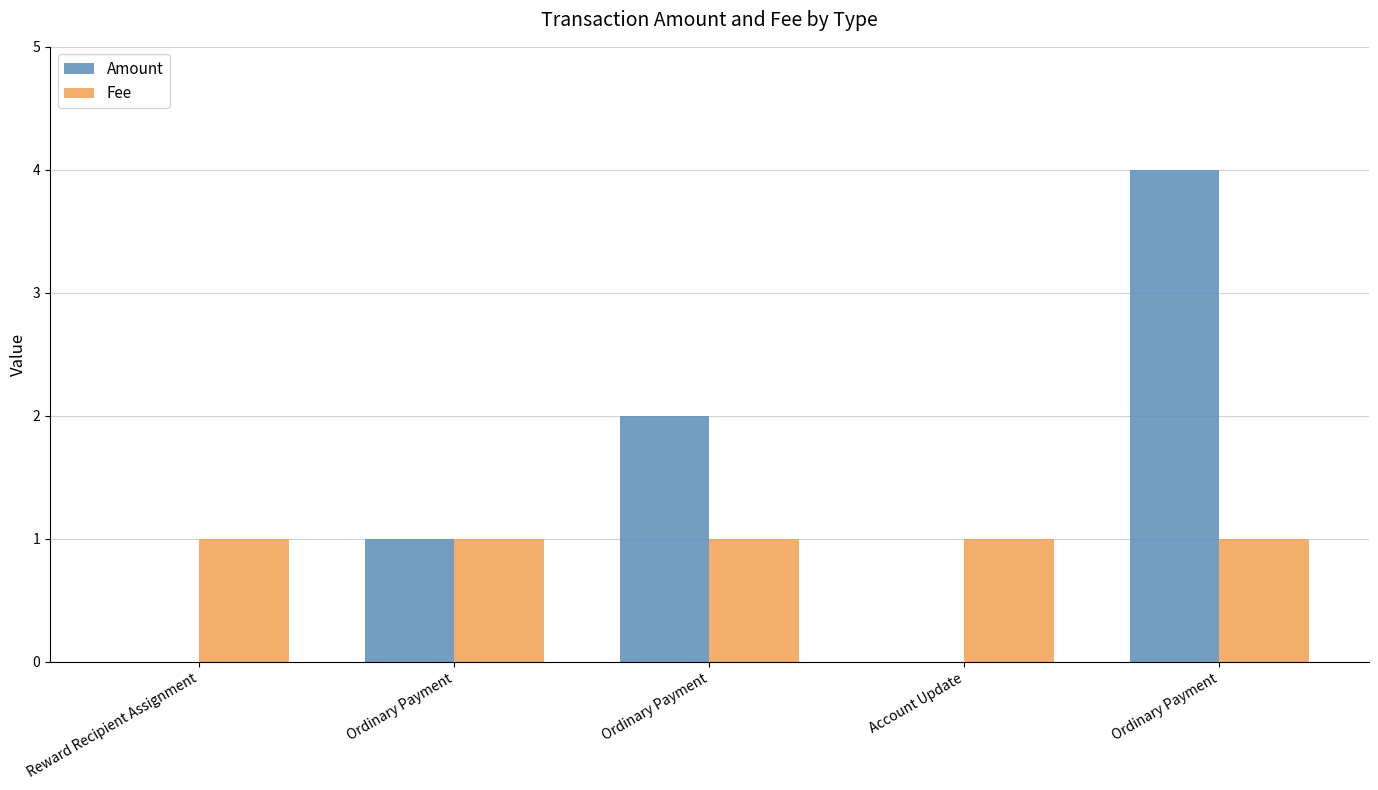

How many distinct data groups are displayed?

2